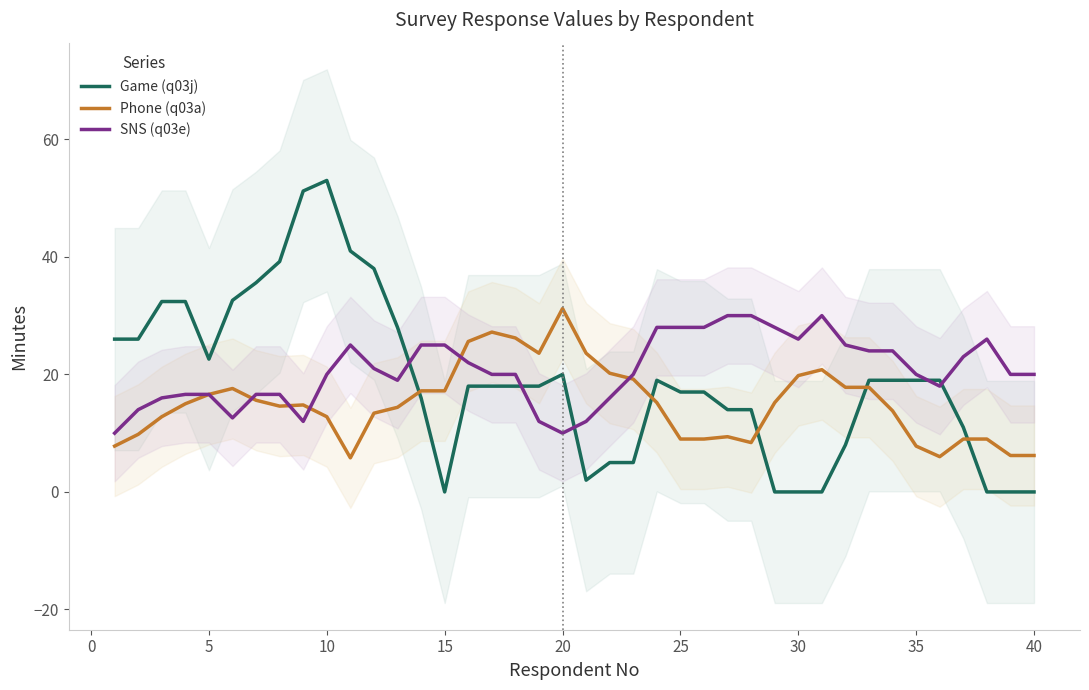

What is the approximate value of SNS (q03e) at 25?

28.0